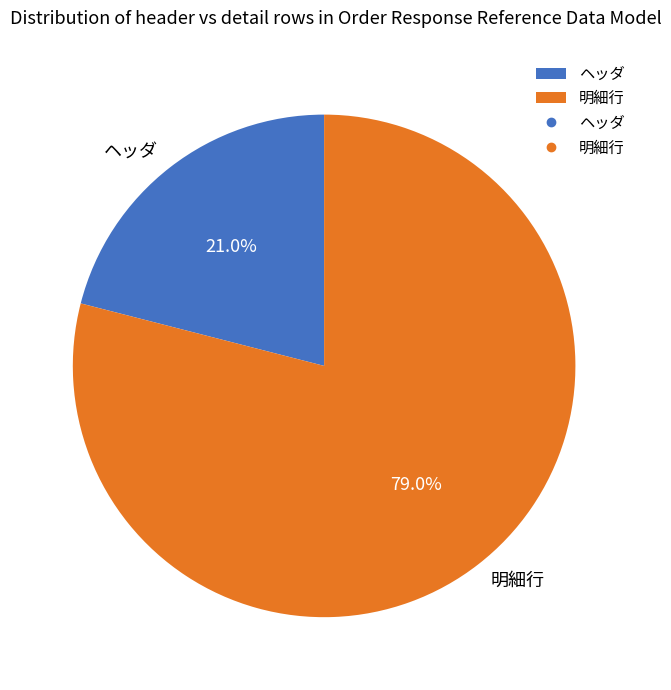

What is the largest slice in the pie chart?

明細行